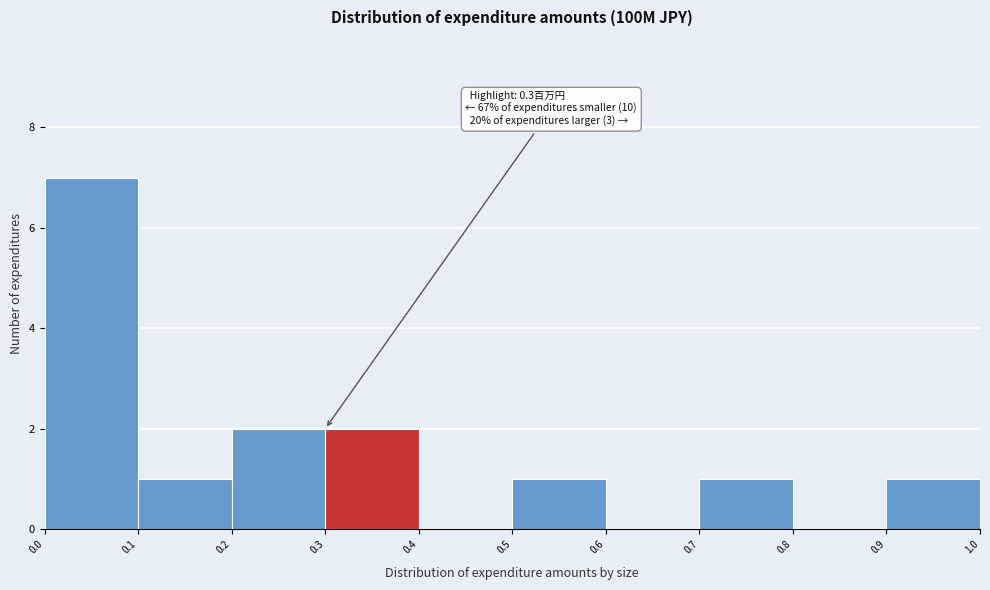

Which range on the x-axis has the tallest bar?

0.0 to 0.1